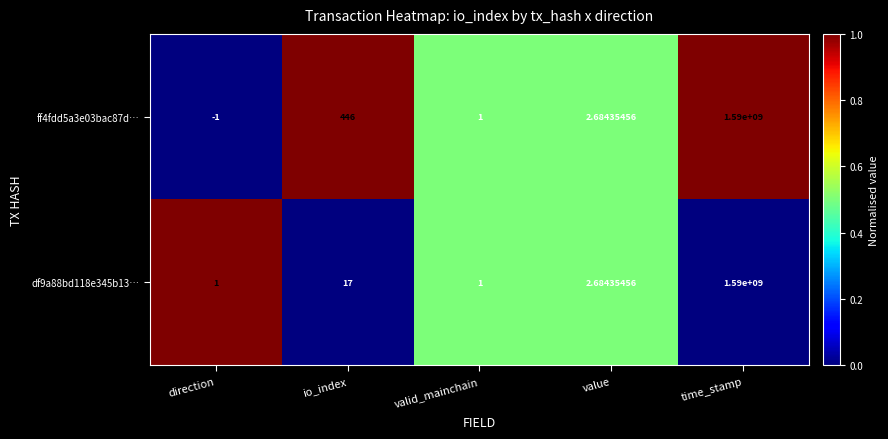

What is the difference between the highest and lowest values at direction?

2.0